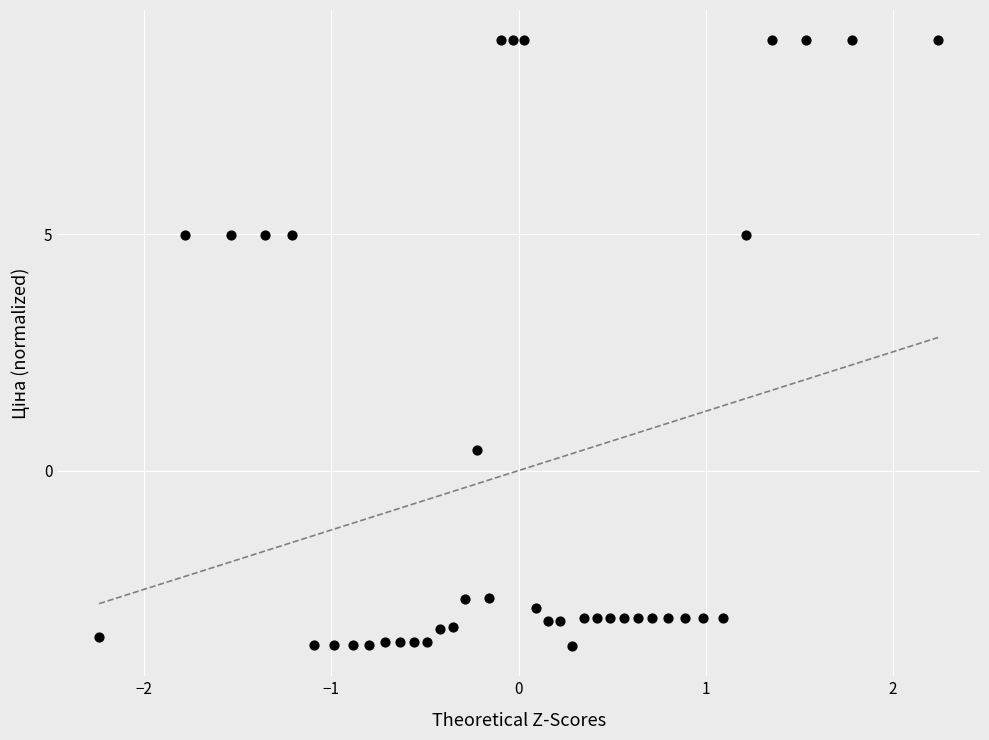

What is the range of Y values (max minus min)?

12.8